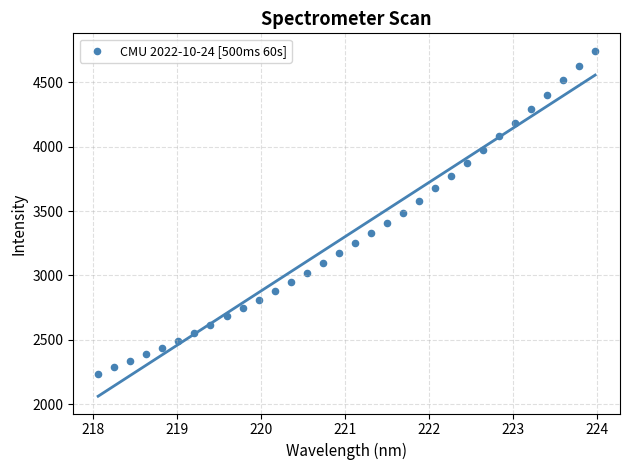

What is the range of Y values (max minus min)?

2511.6